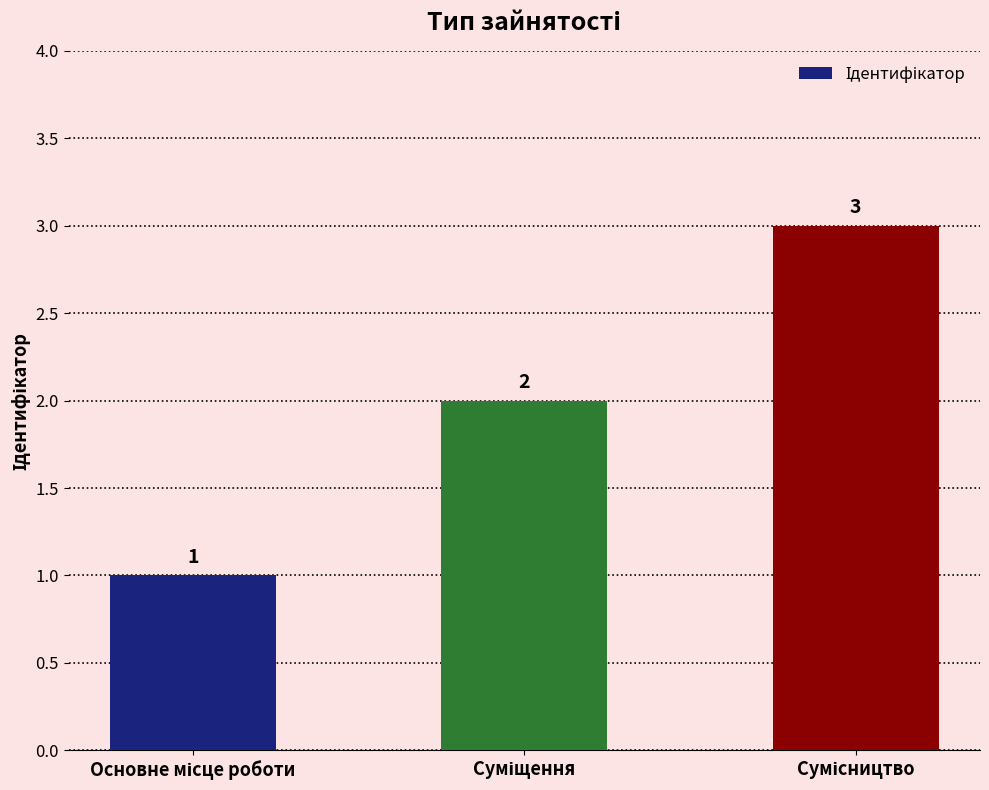

What is the maximum value shown in the chart?

3